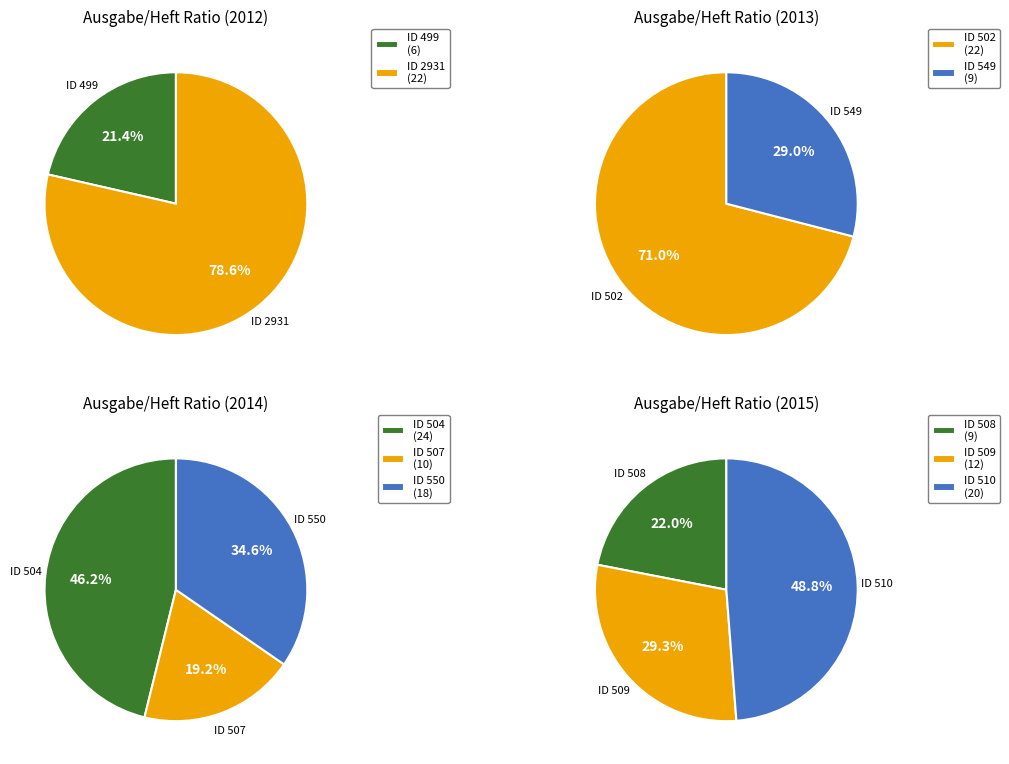

What is the change in value from 504 to 508?

-15